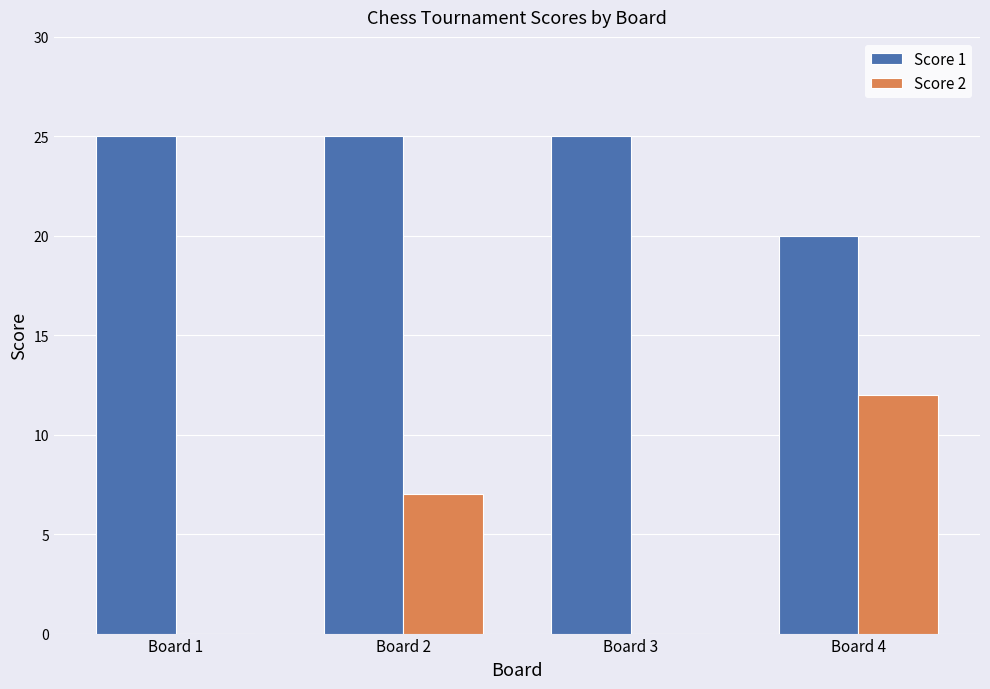

Is it true that Score 2 equals 7 at Board 1?

False